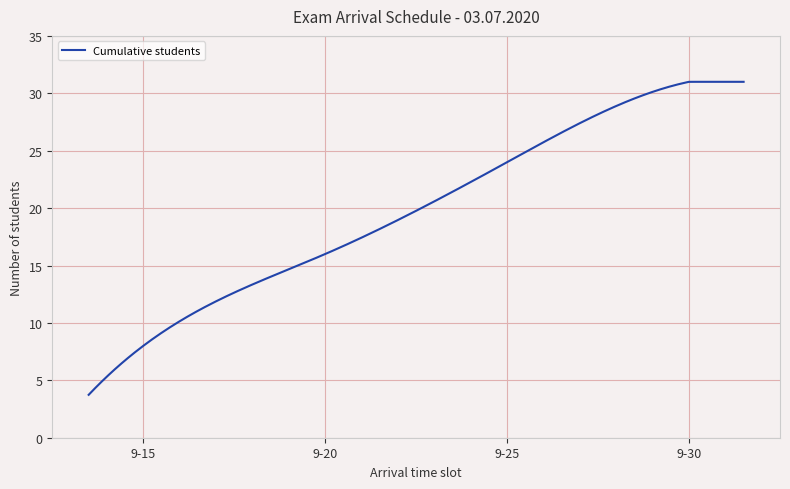

What is the difference between the maximum and minimum values?

27.3